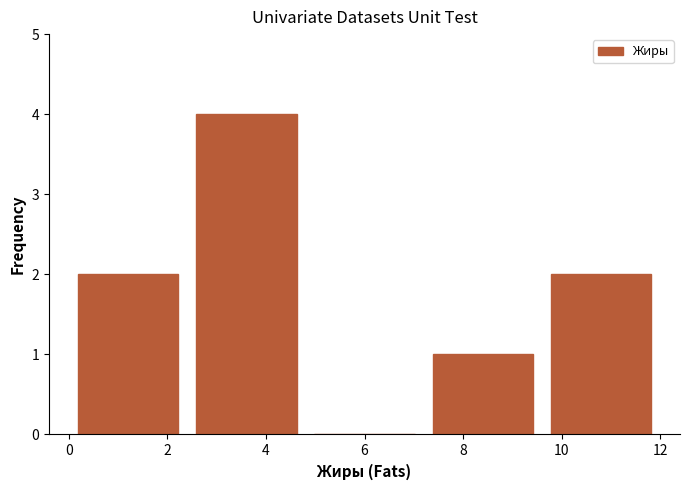

Reading left to right, list every bar in this chart as the range it spans on the x-axis followed by its height. The values are not printed on the chart, so give them approximately, as read against the axis.

0.0 to 2.4: 2
2.4 to 4.8: 4
4.8 to 7.2: 0
7.2 to 9.6: 1
9.6 to 12.0: 2